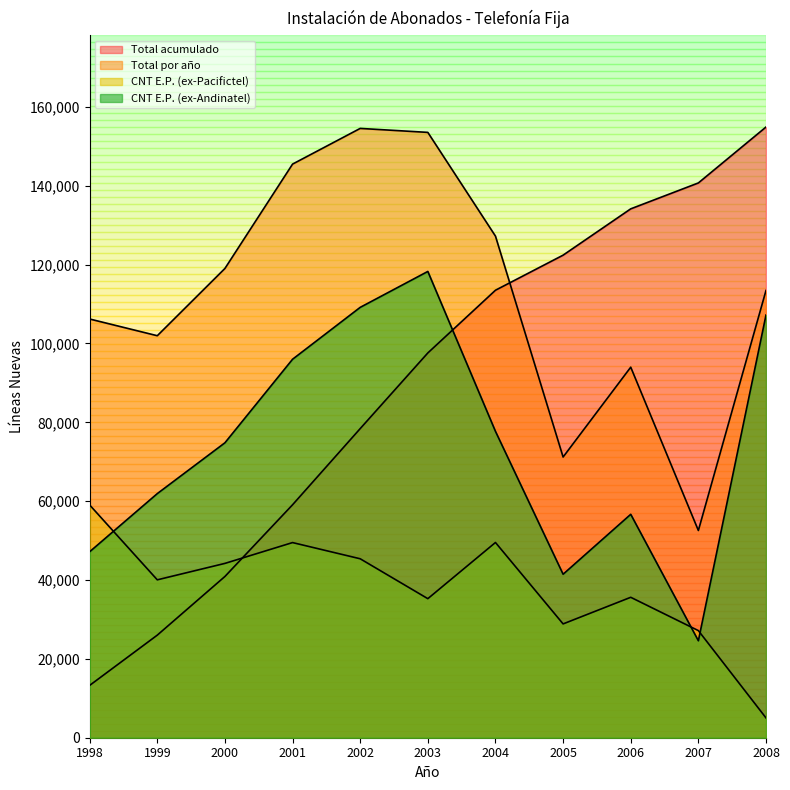

Reading left to right, list all the values displayed in this chart.

CNT E.P. (ex-Andinatel): 1998=47170.0	1999=61914.0	2000=74806.0	2001=95992.0	2002=109152.0	2003=118262.0	2004=77703.0	2005=41465.0	2006=56664.0	2007=24593.0	2008=107206.0
CNT E.P. (ex-Pacifictel): 1998=59029.0	1999=40046.0	2000=44214.0	2001=49494.0	2002=45386.0	2003=35268.0	2004=49515.0	2005=28865.0	2006=35614.0	2007=27166.0	2008=5023.0
Total por año: 1998=106199.0	1999=101960.0	2000=119020.0	2001=145486.0	2002=154538.0	2003=153530.0	2004=127218.0	2005=71189.0	2006=93978.0	2007=52557.0	2008=113440.0
Total acumulado: 1998=13274.9	1999=26019.9	2000=40897.4	2001=59083.1	2002=78400.4	2003=97591.6	2004=113493.9	2005=122392.5	2006=134139.8	2007=140709.4	2008=154889.4